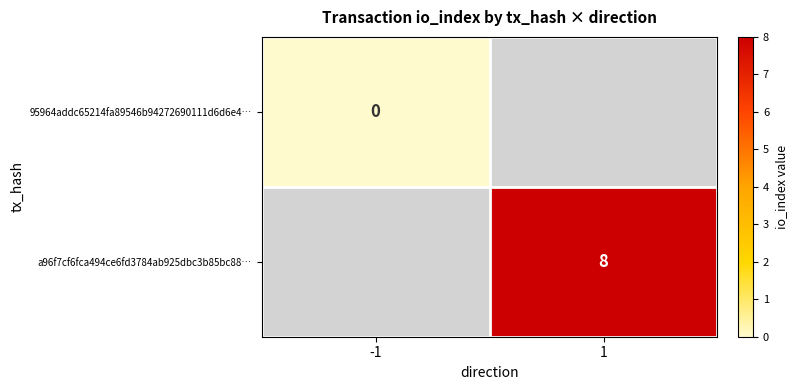

The value of a96f7cf6fca494ce6fd3784ab925dbc3b85bc88… at 1 is 8. True or false?

True